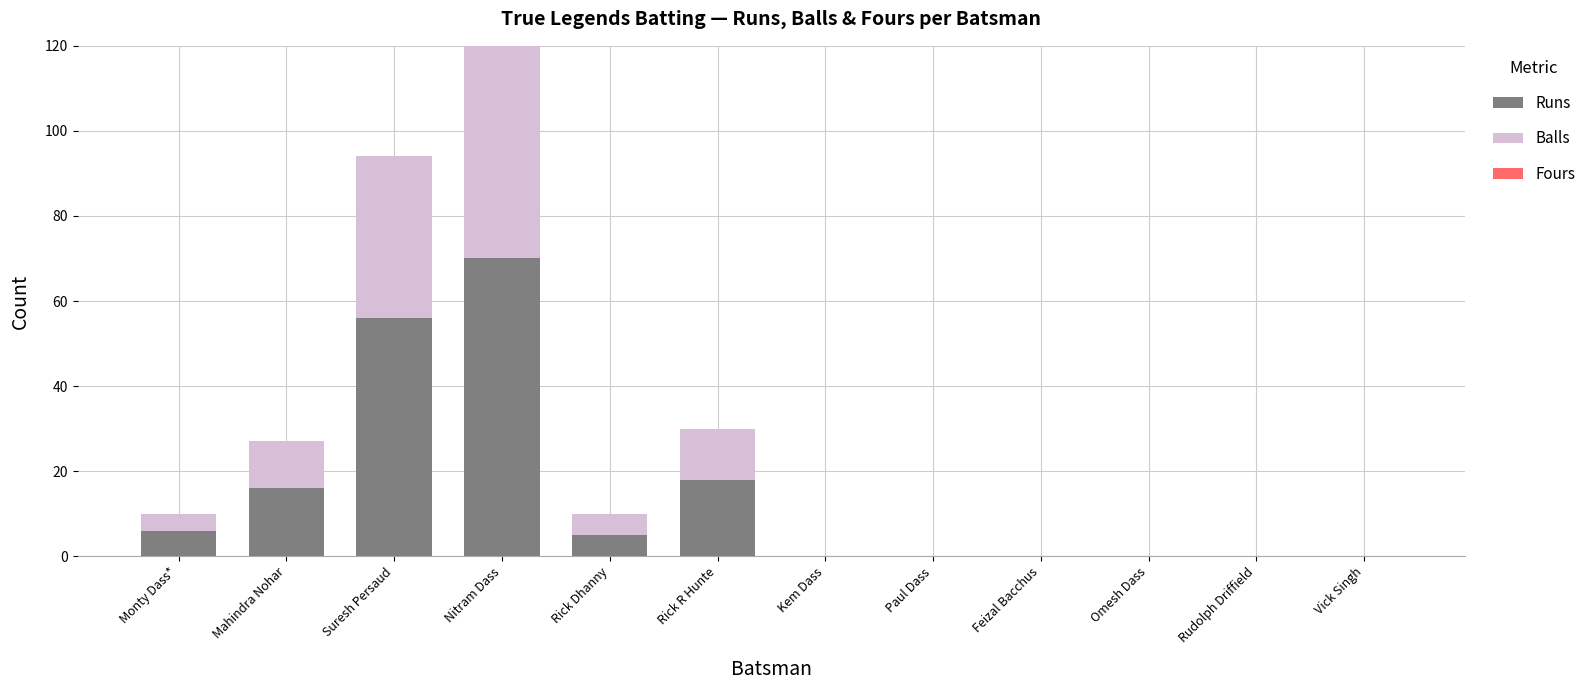

Reading right to left, what are the values for Runs?

Vick Singh=0	Rudolph Driffield=0	Omesh Dass=0	Feizal Bacchus=0	Paul Dass=0	Kem Dass=0	Rick R Hunte=18	Rick Dhanny=5	Nitram Dass=70	Suresh Persaud=56	Mahindra Nohar=16	Monty Dass*=6